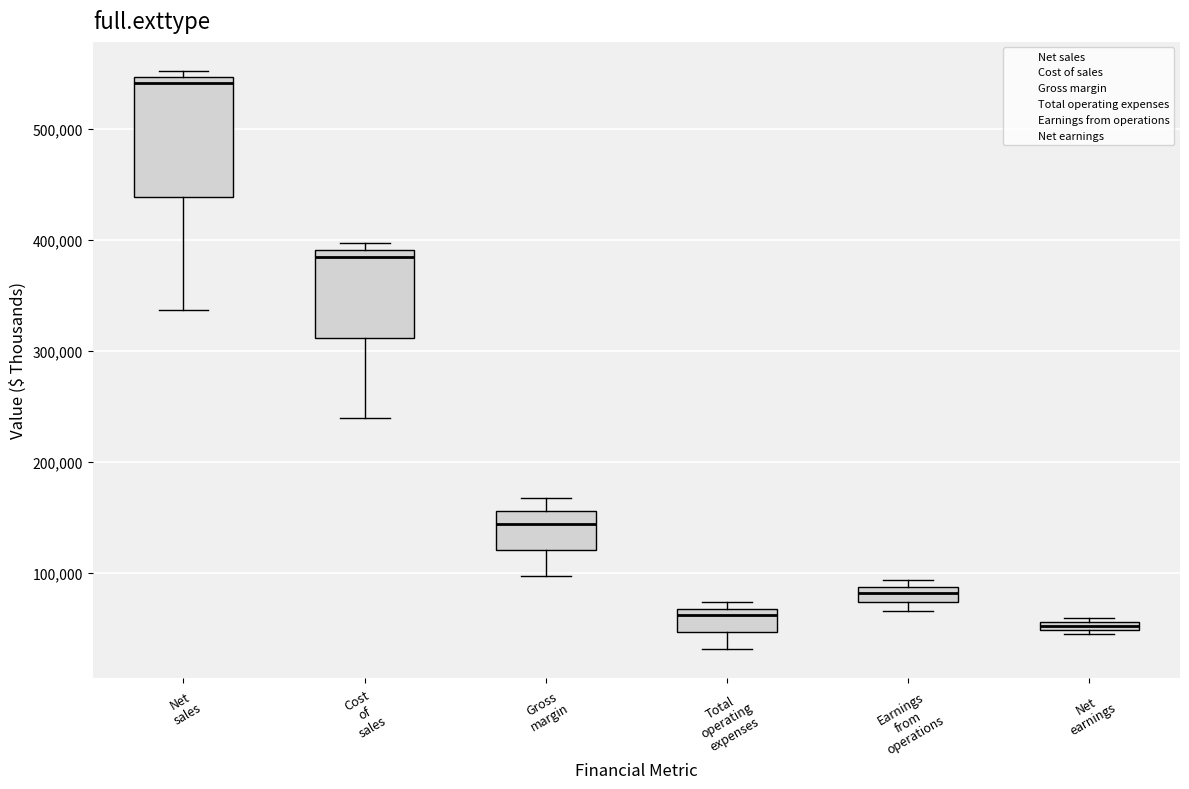

Comparing the boxes themselves (not the whiskers), which one is the tallest?

Net sales